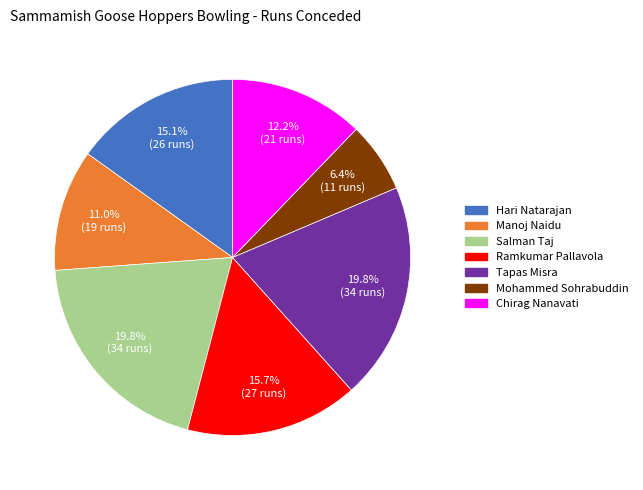

Count the number of slices in the pie.

7